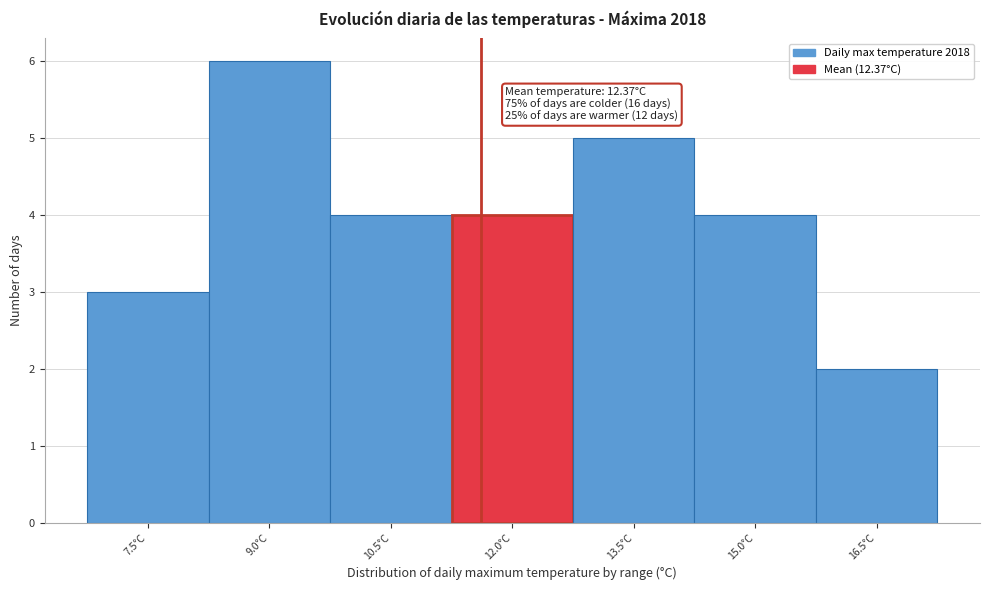

Reading left to right, transcribe all the data shown in this chart.

7.5°C=3	9.0°C=6	10.5°C=4	12.0°C=4	13.5°C=5	15.0°C=4	16.5°C=2